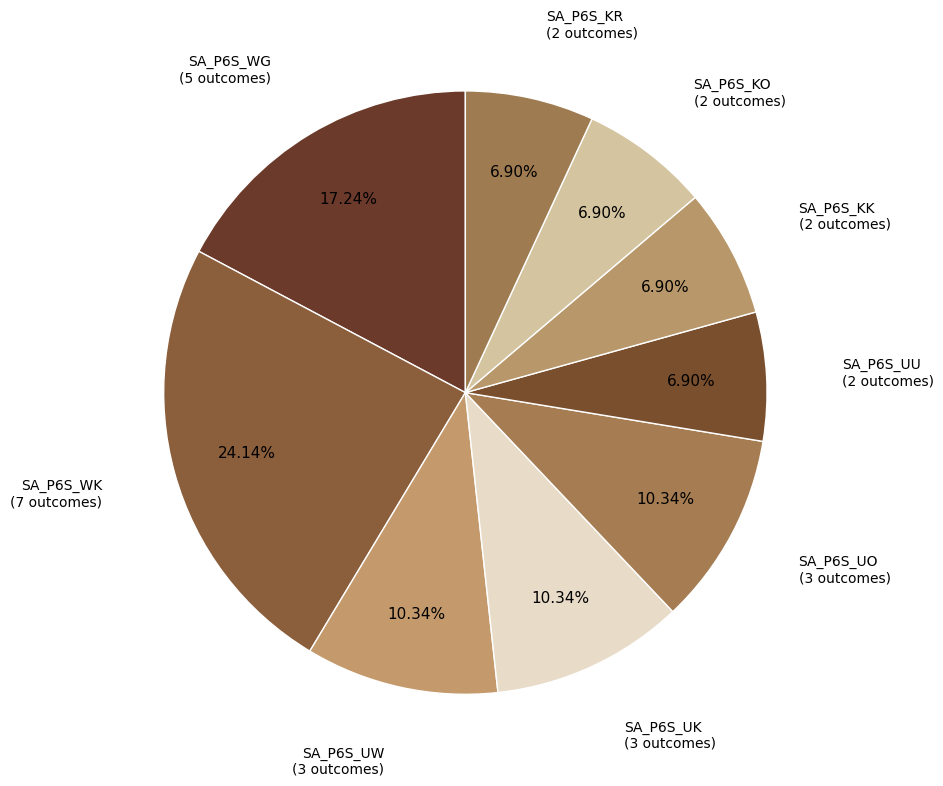

Which slice is the smallest?

SA_P6S_UU